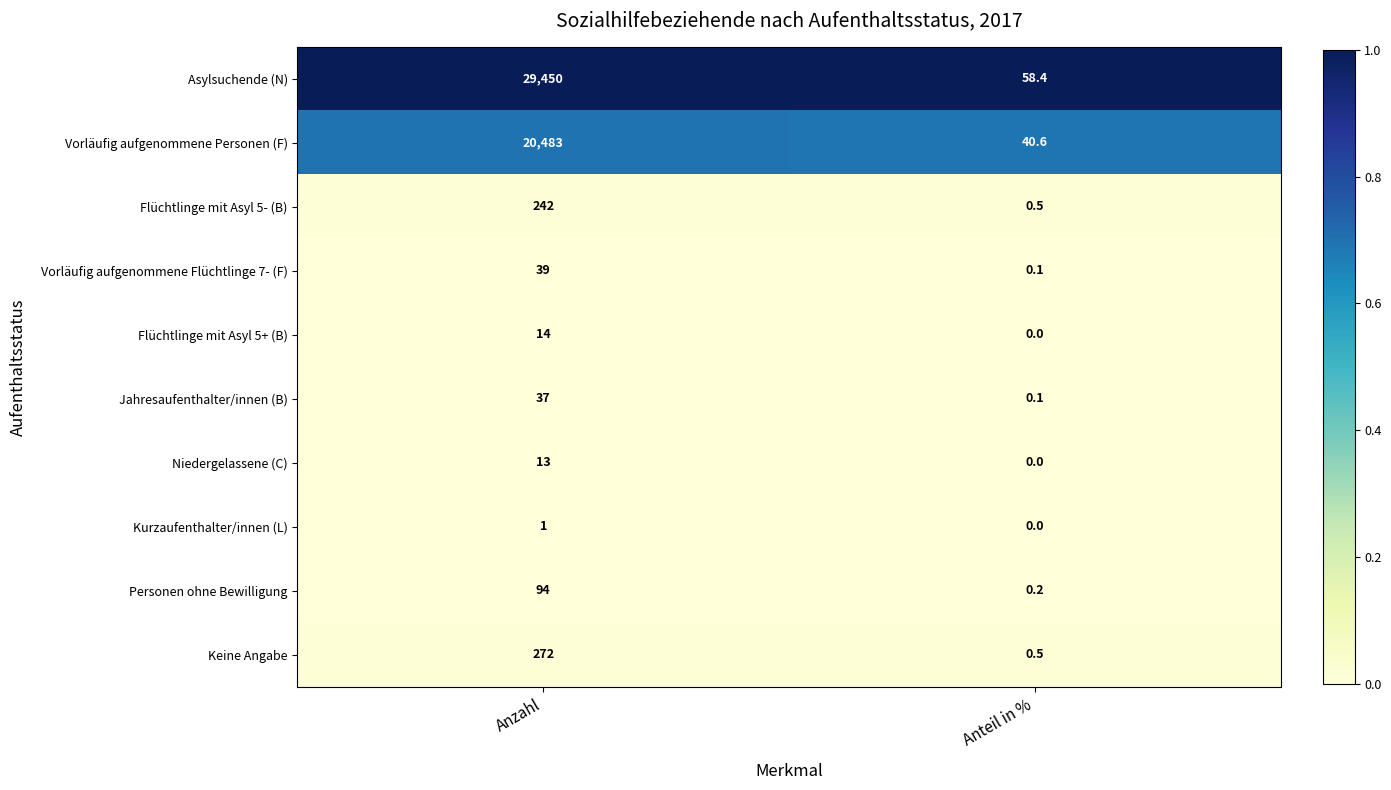

What is the total value across all series at Anzahl?

50645.0